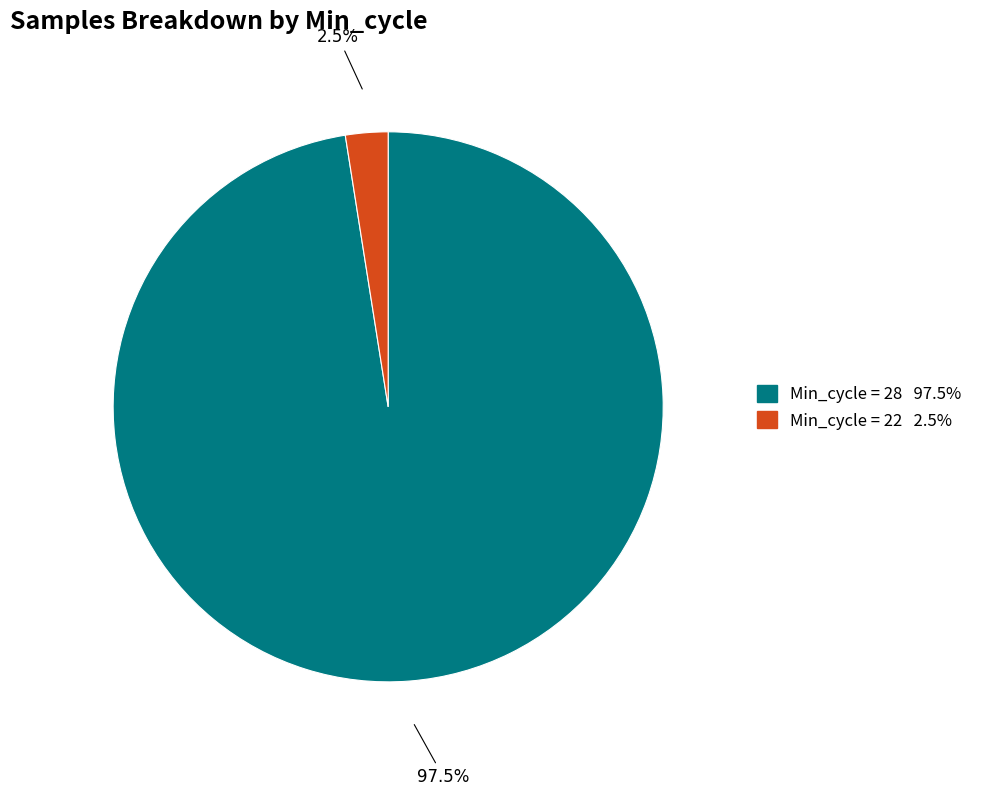

Is there a majority slice in this chart?

Yes